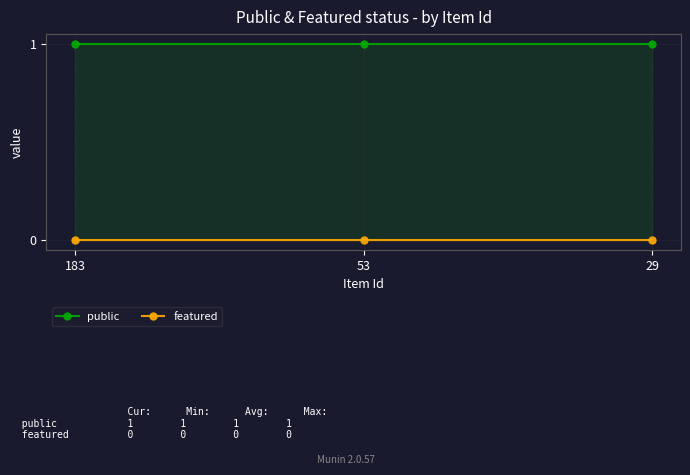

Reading left to right, what are all the values shown in this chart?

public: 1	1	1
featured: 0	0	0